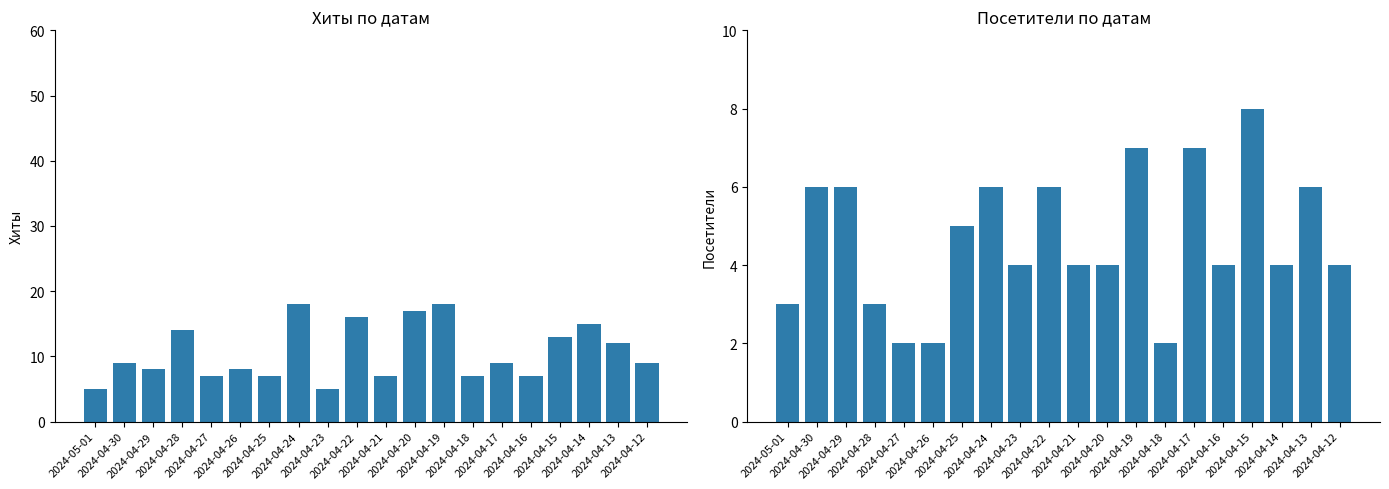

How many bars are there in total?

40